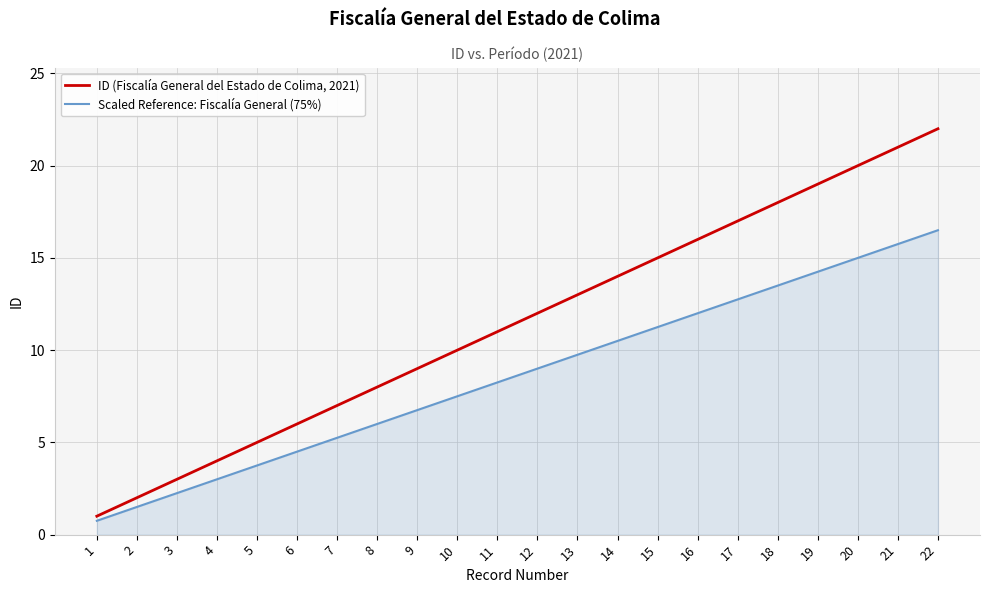

At which category does the chart reach its minimum across all series?

1